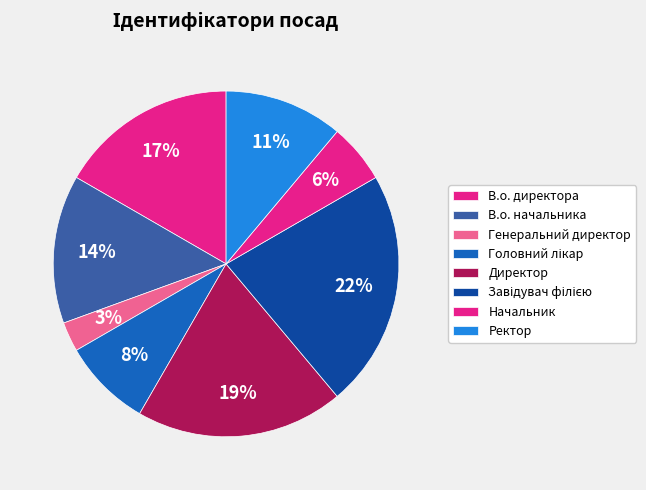

The Ректор slice represents 1% of the pie. True or false?

False